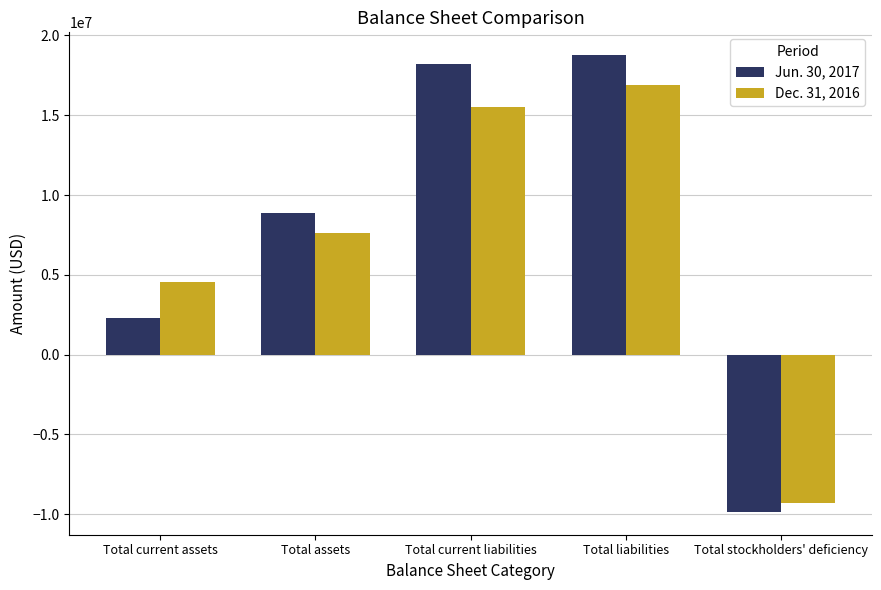

At which label does Jun. 30, 2017 reach its peak?

Total liabilities